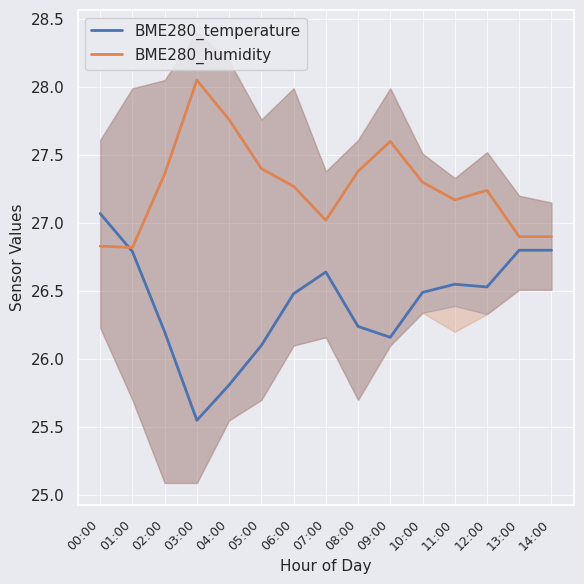

How many series are shown in this chart?

2